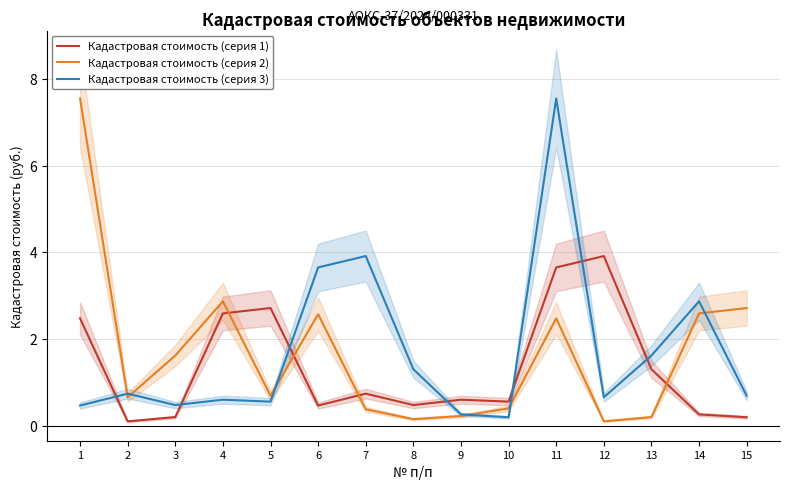

Where is the first local maximum for Кадастровая стоимость (серия 3)?

2